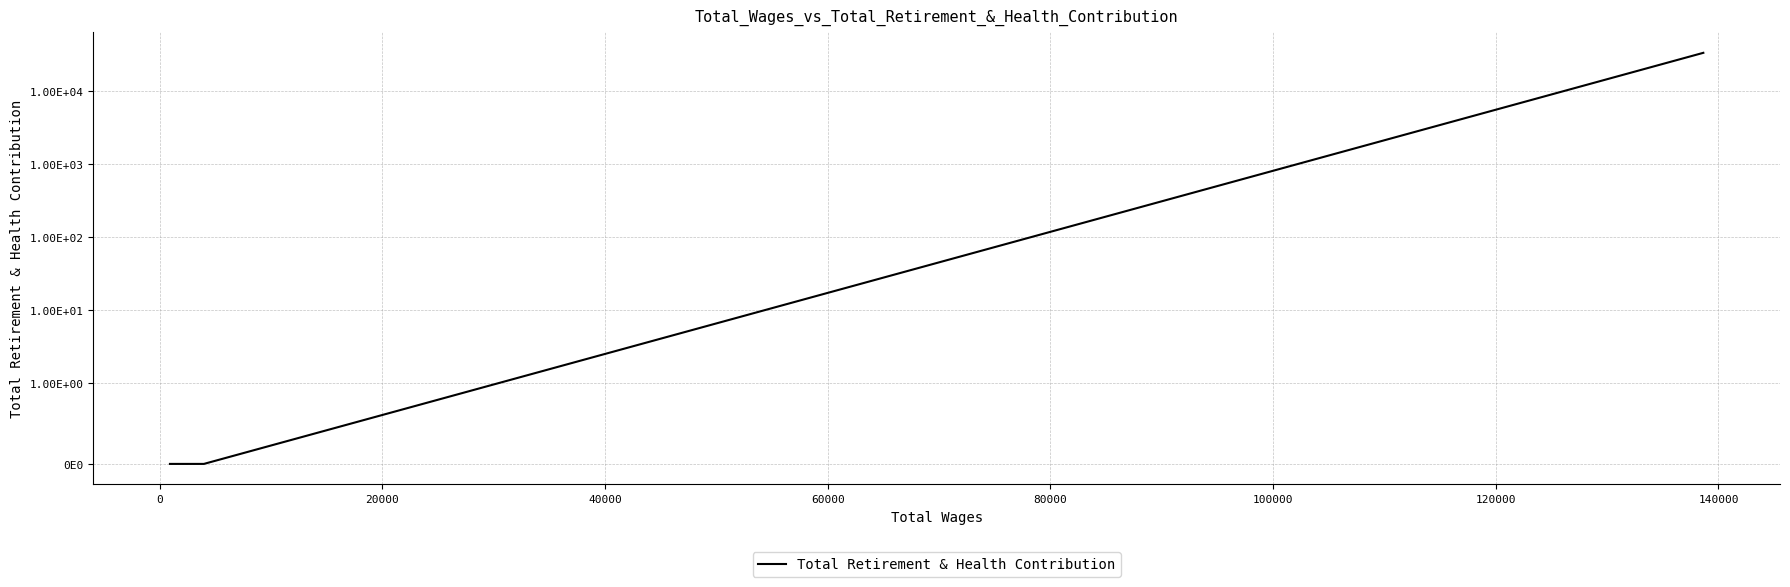

Count the number of data series in this chart.

1